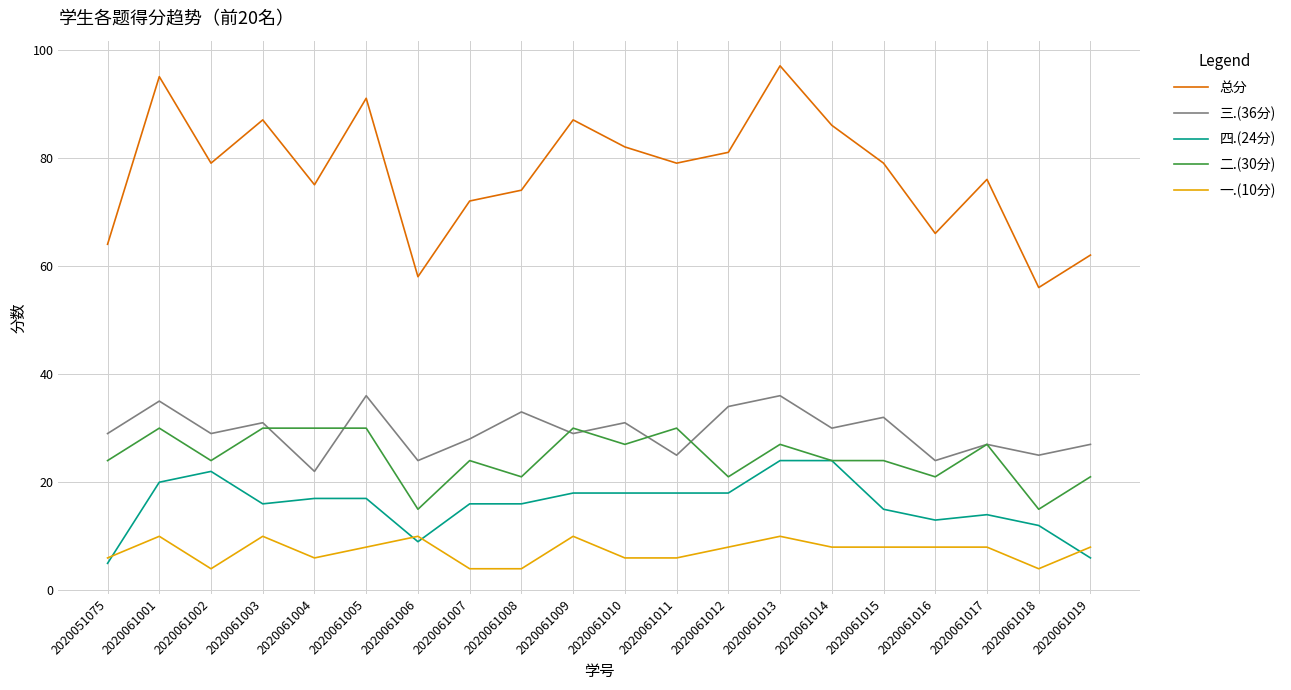

The value of 四.(24分) at 2020061006 is 9. True or false?

True